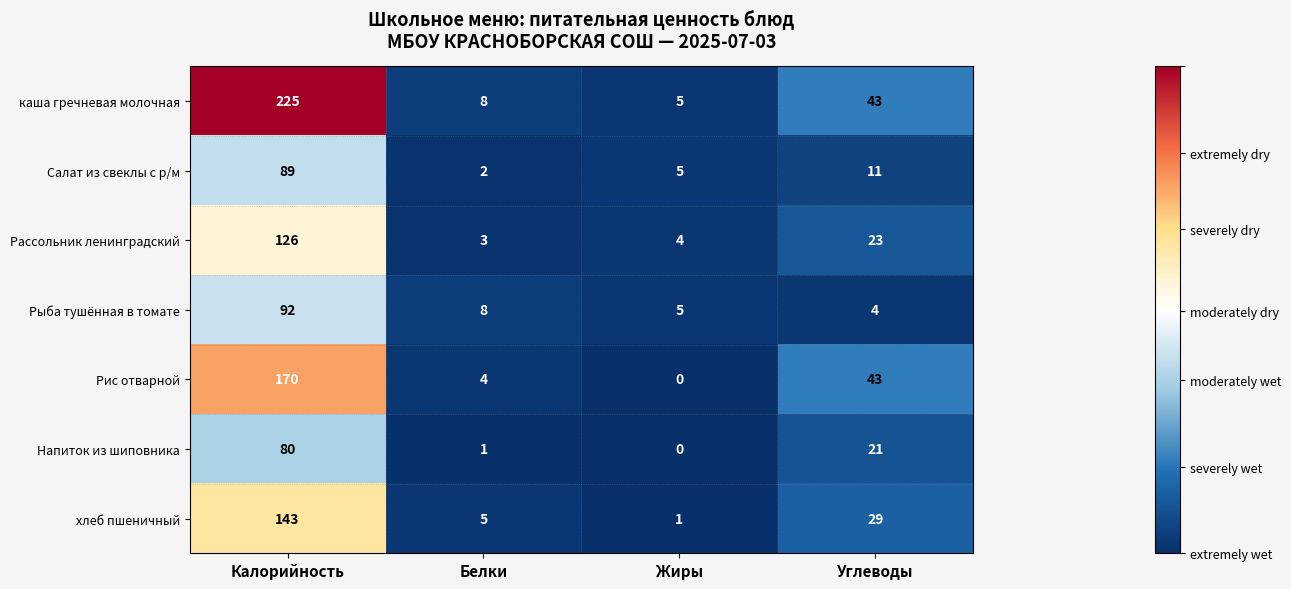

At which category does the chart reach its peak across all series?

Калорийность